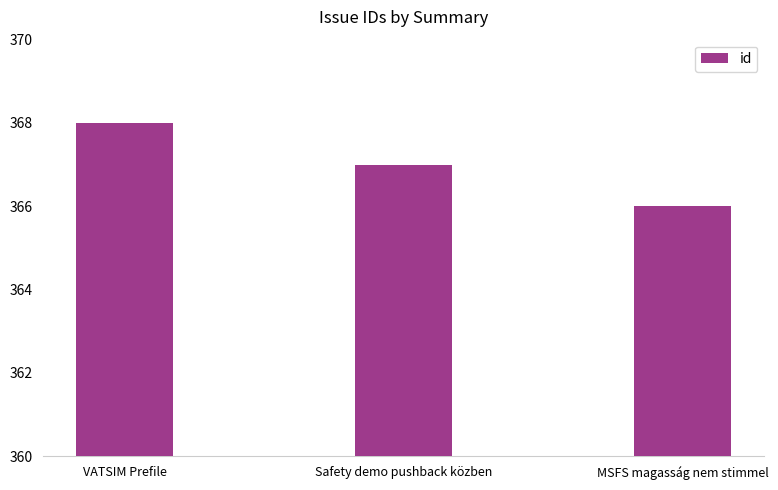

List the labels in order of value, smallest first.

MSFS magasság nem stimmel, Safety demo pushback közben, VATSIM Prefile